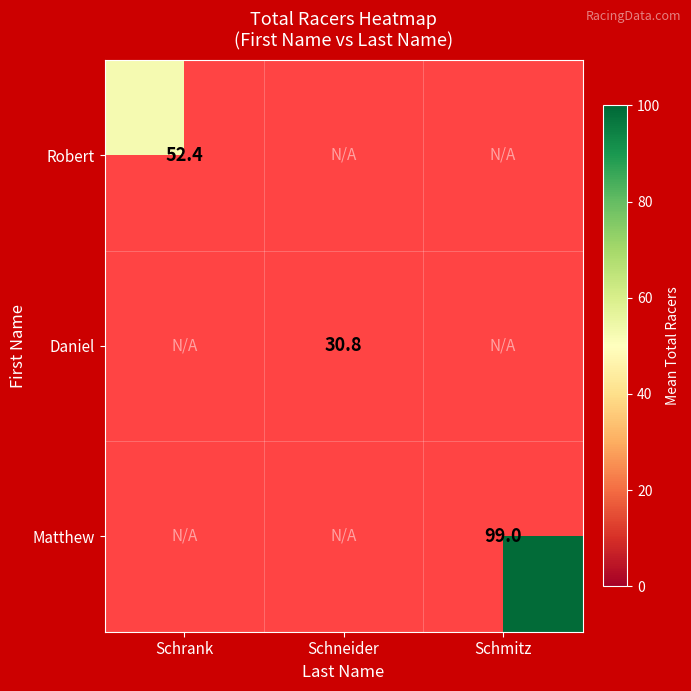

Is the value of Robert at Schrank greater than the value of Matthew at Schmitz?

No